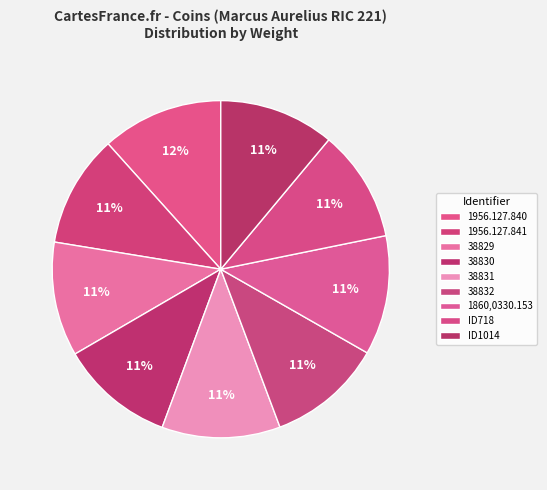

Rank the categories by value from highest to lowest.

1956.127.840, 1860,0330.153, 38831, ID1014, 38832, 38829, 38830, 1956.127.841, ID718